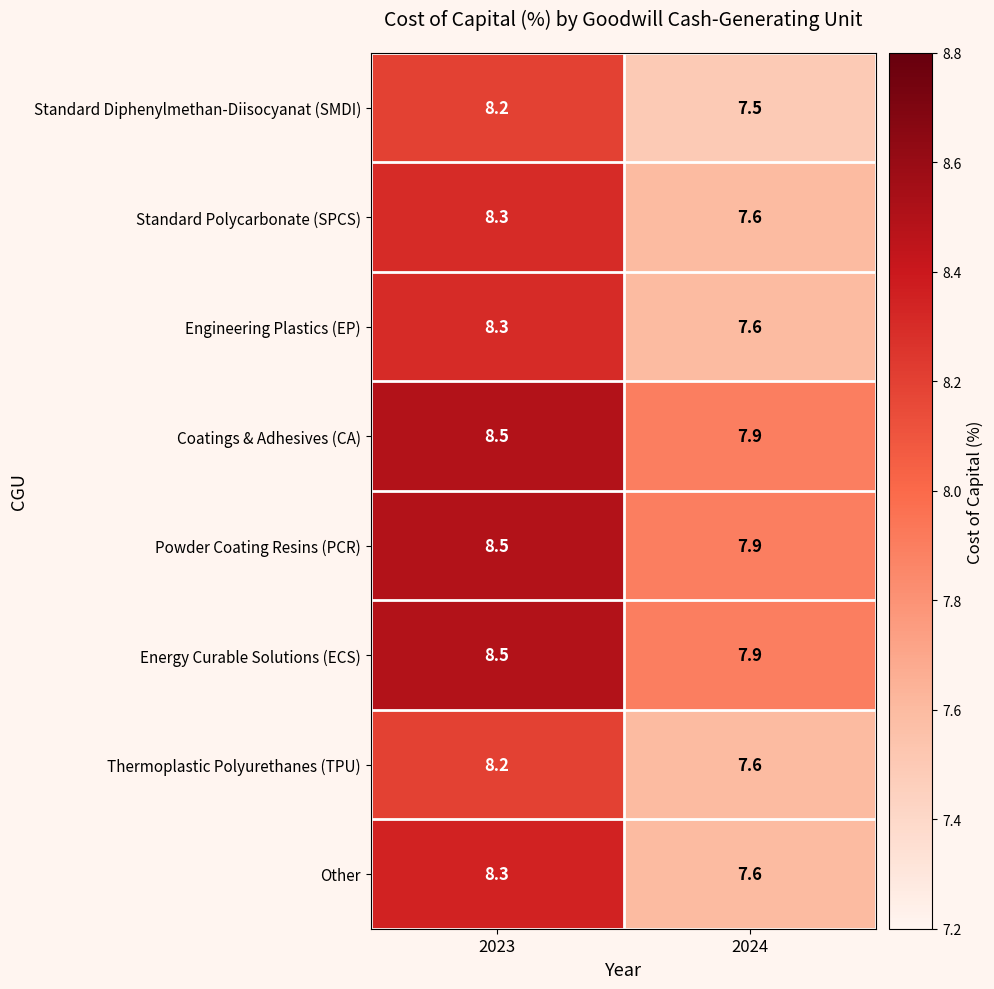

Where does the Coatings & Adhesives (CA) series first go above 8?

2023